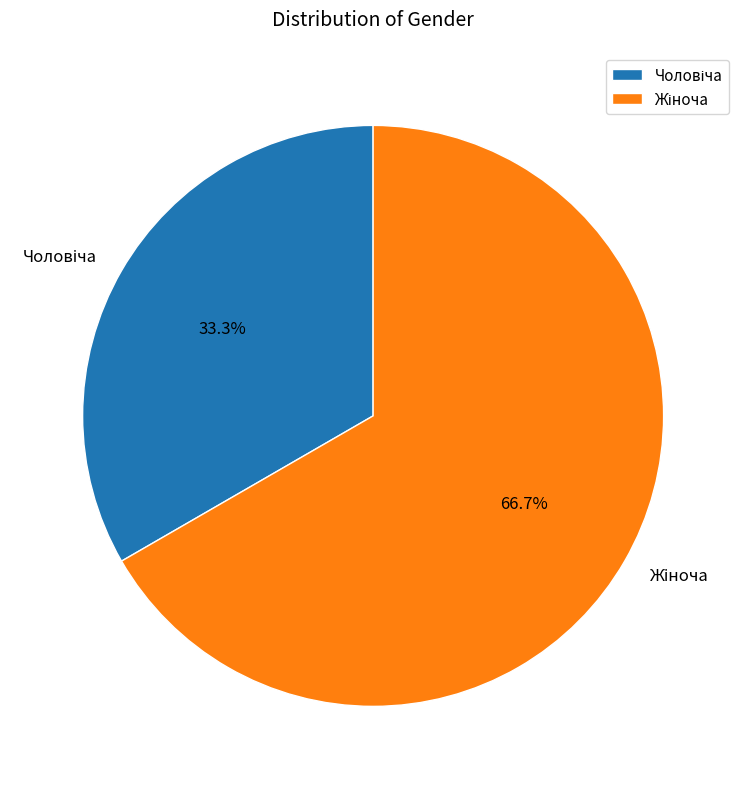

Is there any slice that represents more than half of the pie?

Yes